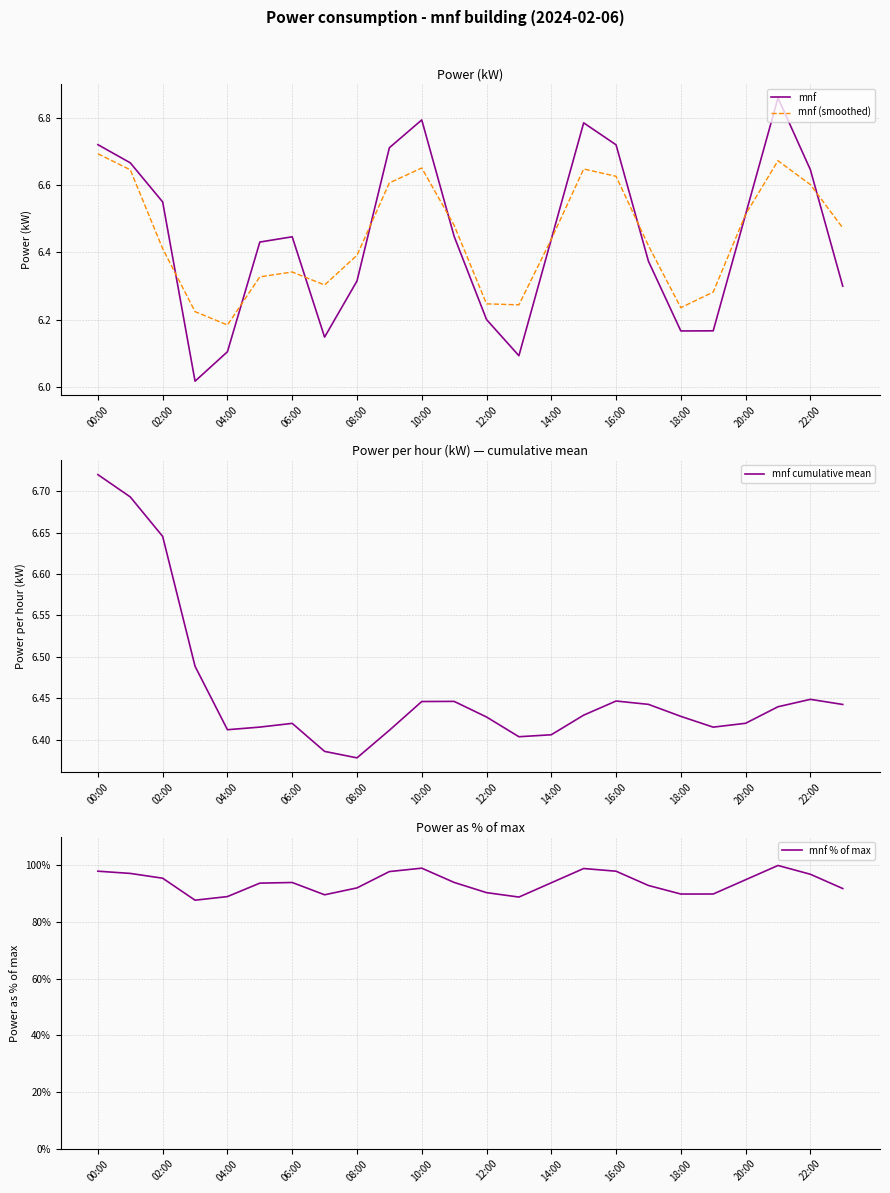

True or false: mnf (smoothed) has a value of 8.1 at 12:00.

False